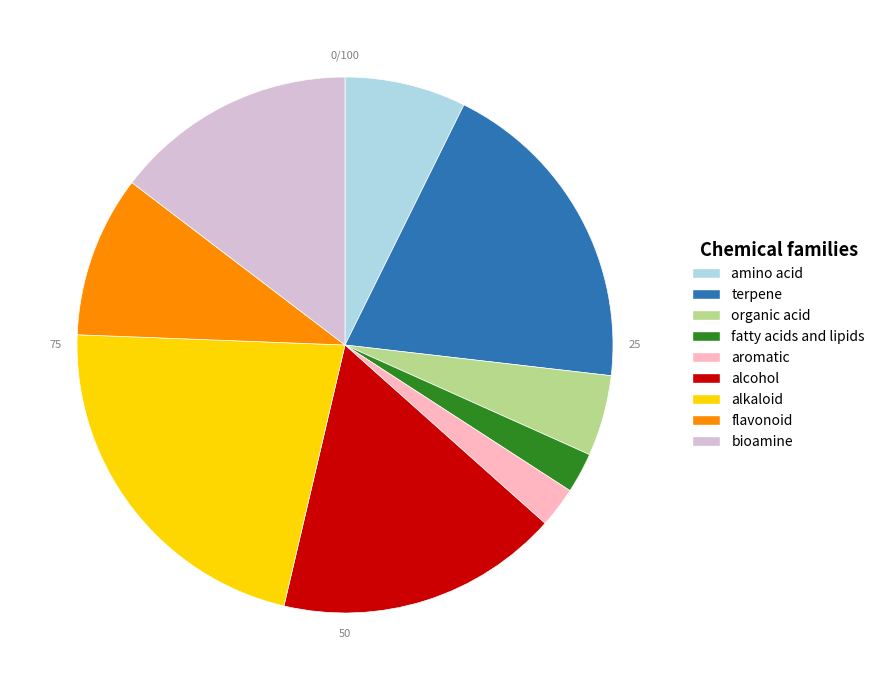

Is there a majority slice in this chart?

No